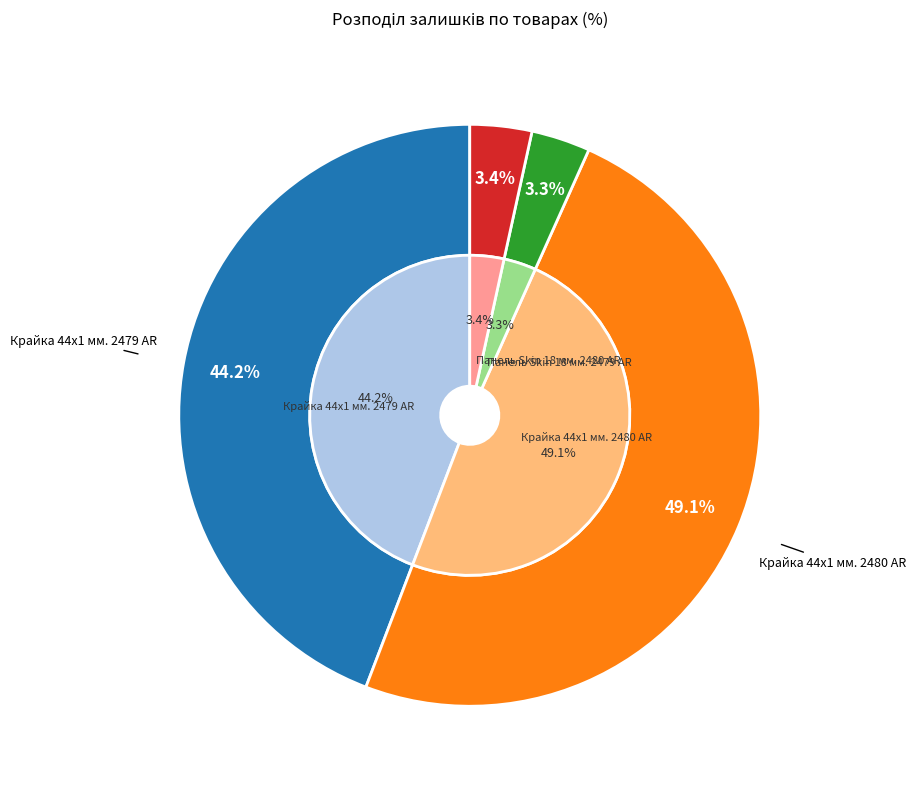

What is the smallest slice in the pie chart?

Панель Skin 18 мм. 2479 AR